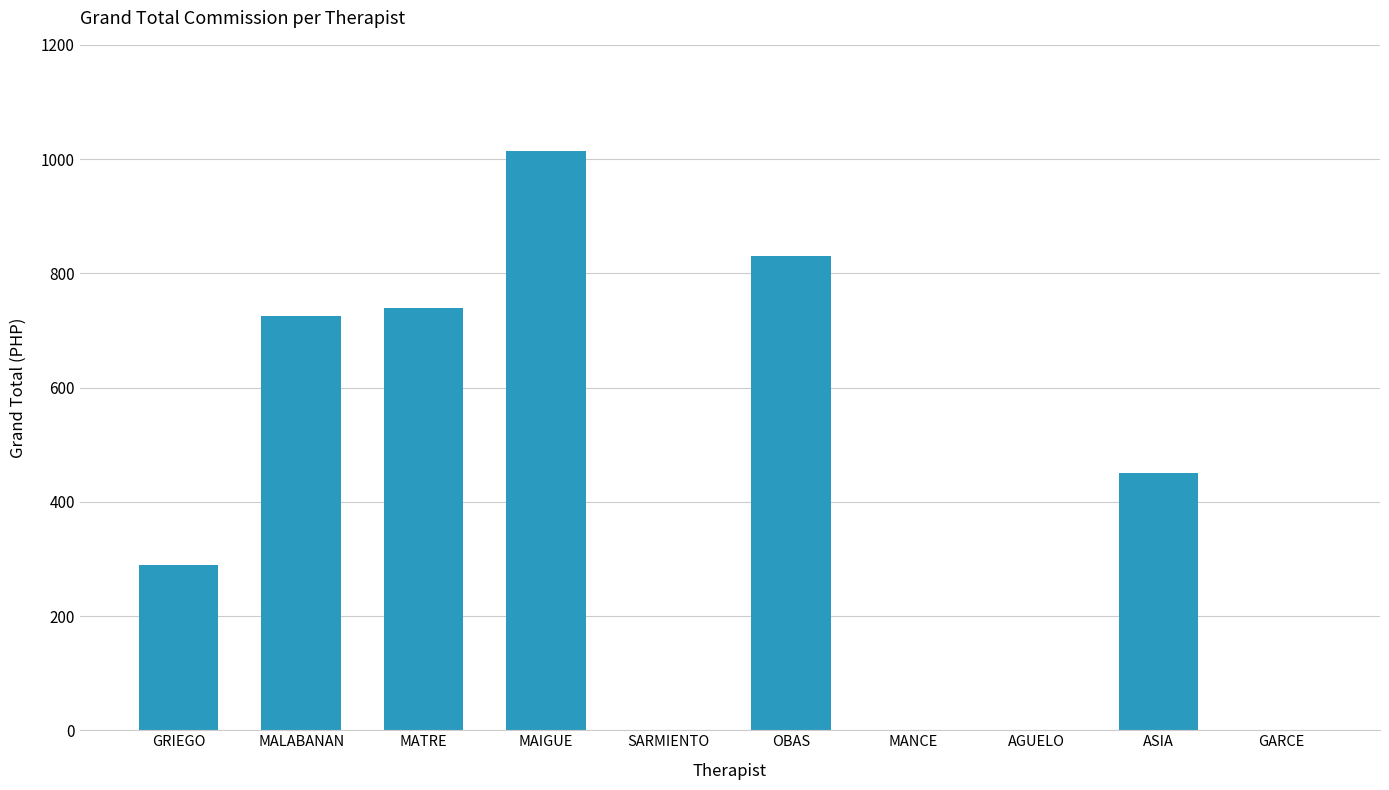

What is the sum of all values?

4050